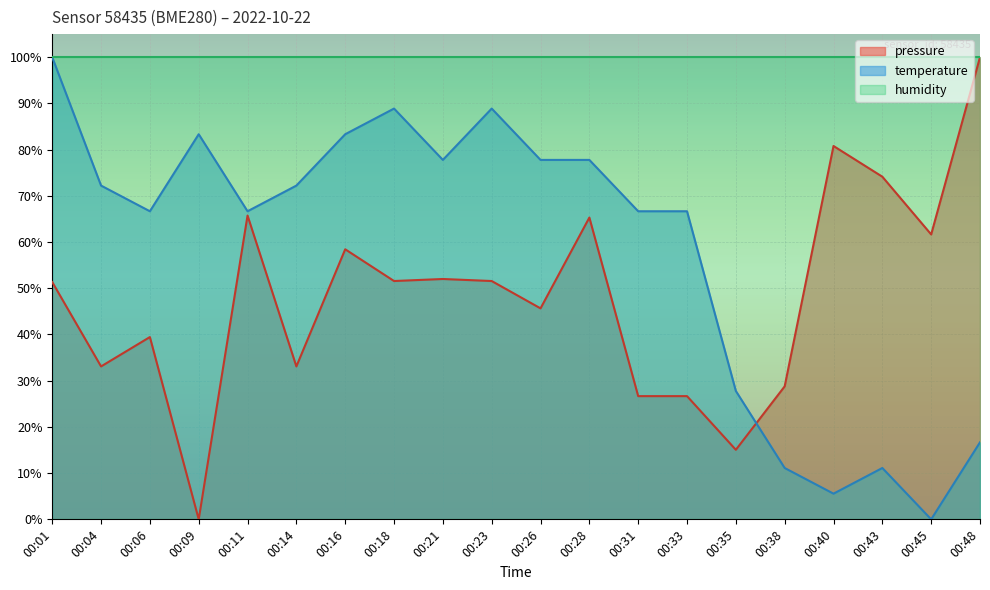

What is the value of the temperature point at the 1st from the left?

100.0